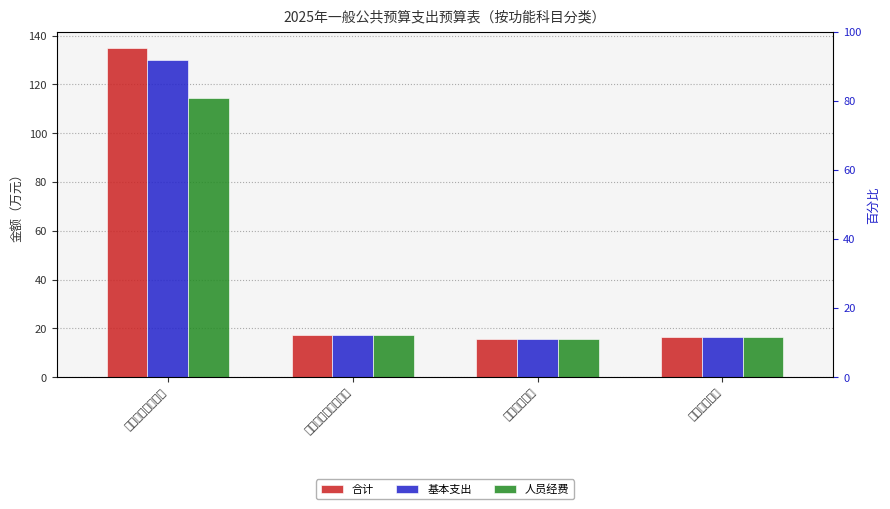

What is the average value of the 基本支出 series?

44.8